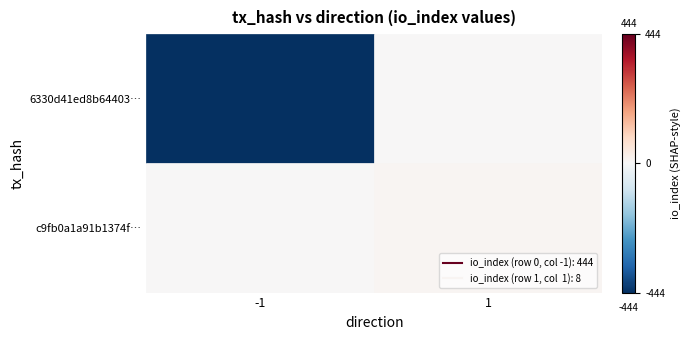

What is the sum of the 6330d41ed8b644038fc12377faf453d7248f5cf values at direction and io_index?

443